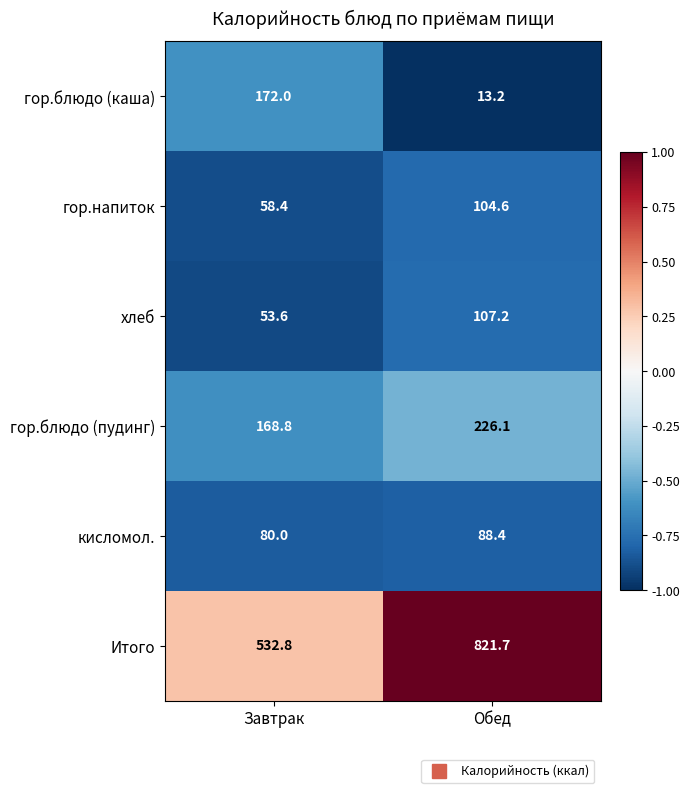

Reading left to right, extract all data points from this chart.

гор.блюдо (каша): 172.0	13.2
гор.напиток: 58.4	104.6
хлеб: 53.6	107.2
гор.блюдо (пудинг): 168.8	226.1
кисломол.: 80.0	88.4
Итого: 532.8	821.7